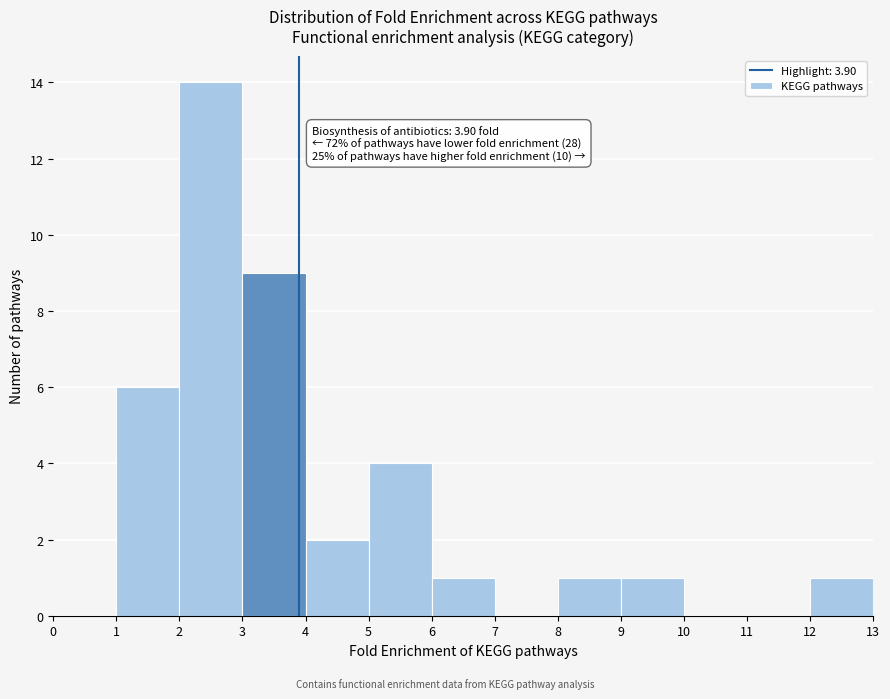

Over which range of the x-axis is the bar tallest?

2 to 3